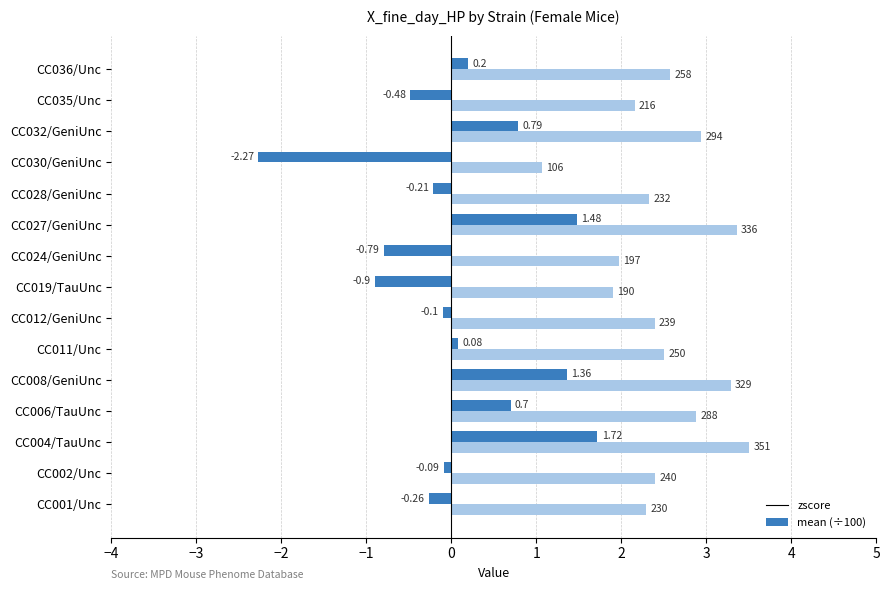

List the series in order of their overall mean, highest first.

mean (÷100), zscore